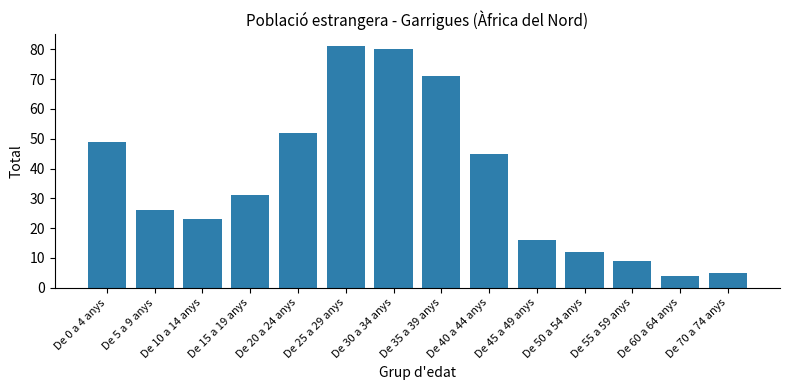

What position from the right is De 15 a 19 anys?

11